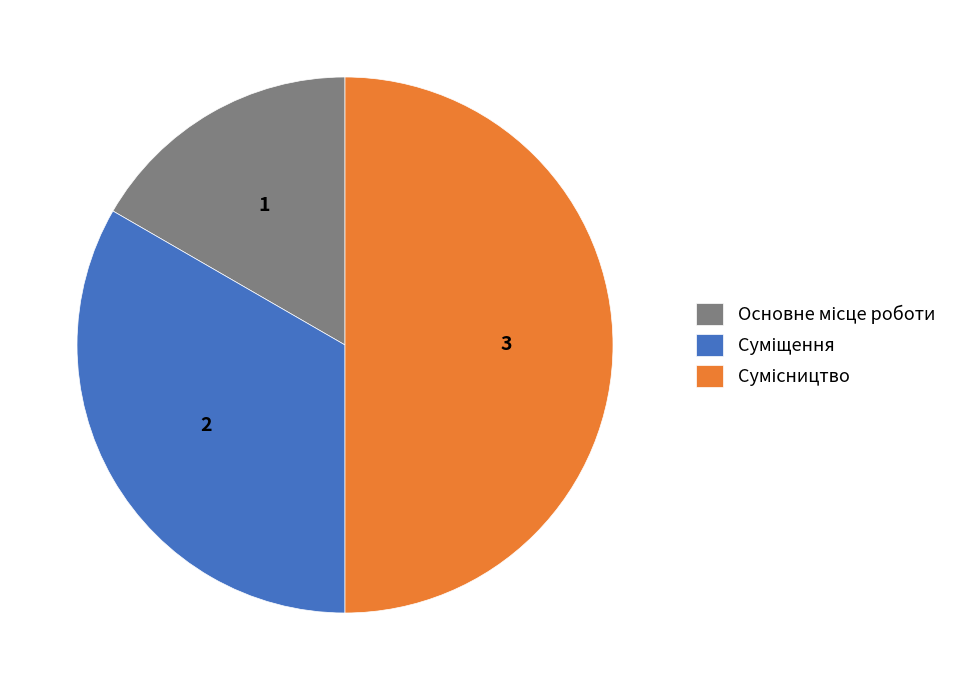

Combined, what portion of the pie is Суміщення and Сумісництво?

83.3%